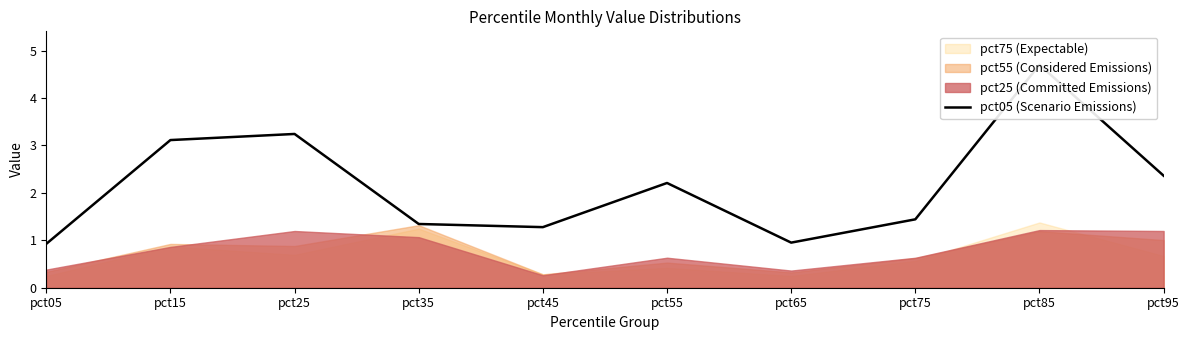

Which label corresponds to the smallest value in the chart?

pct05